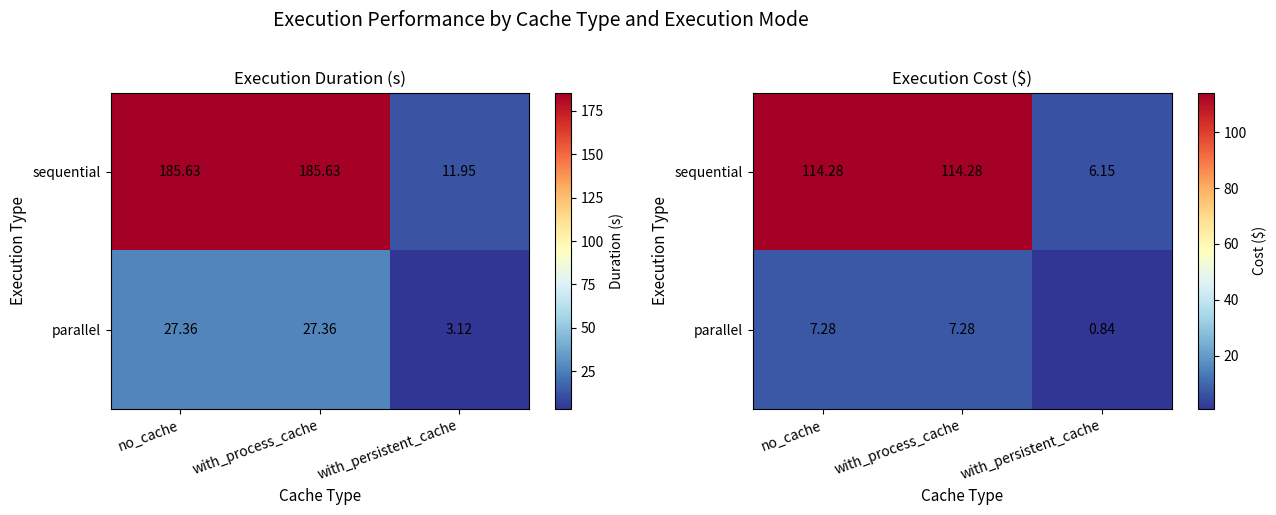

Which label corresponds to the largest value in the chart?

no_cache